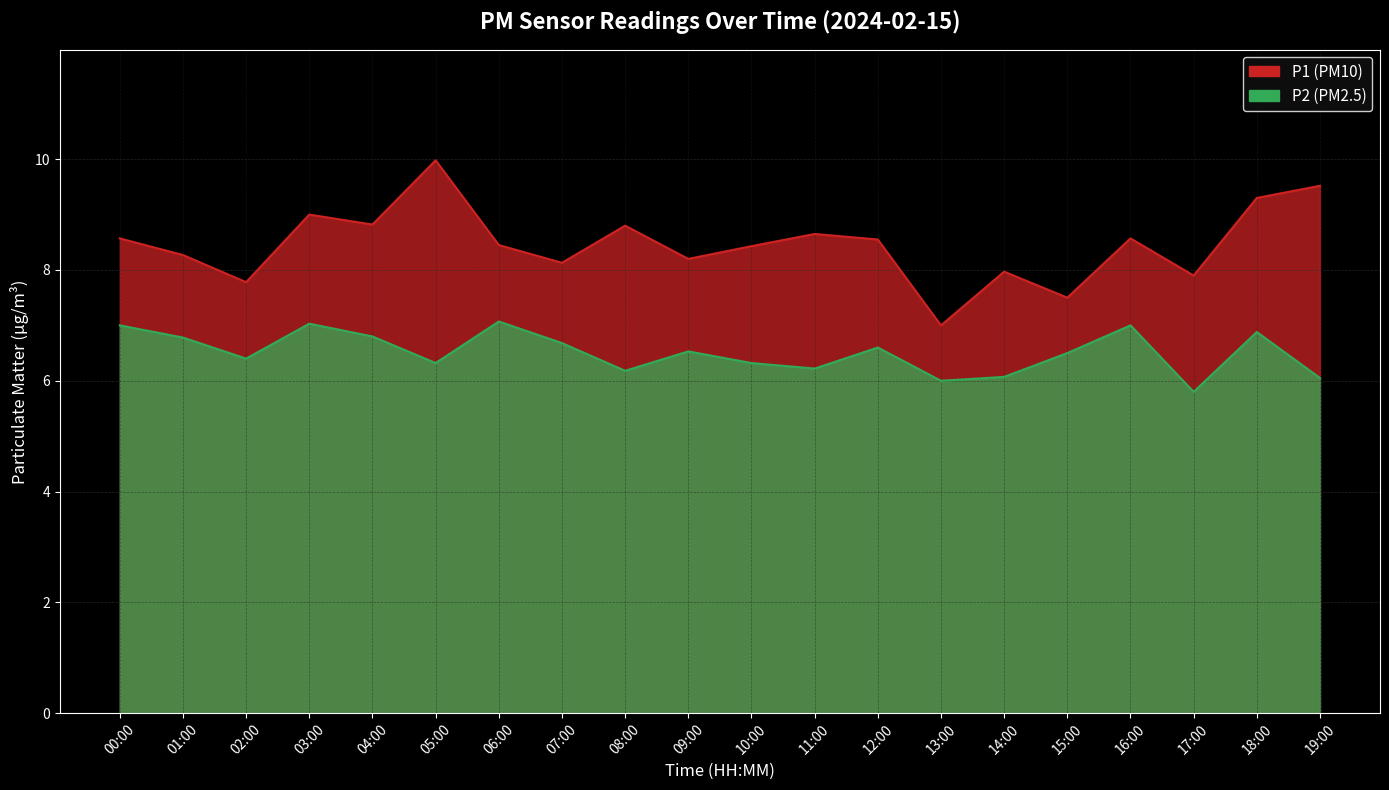

What is the difference between the maximum and minimum values in the P1 series?

3.0